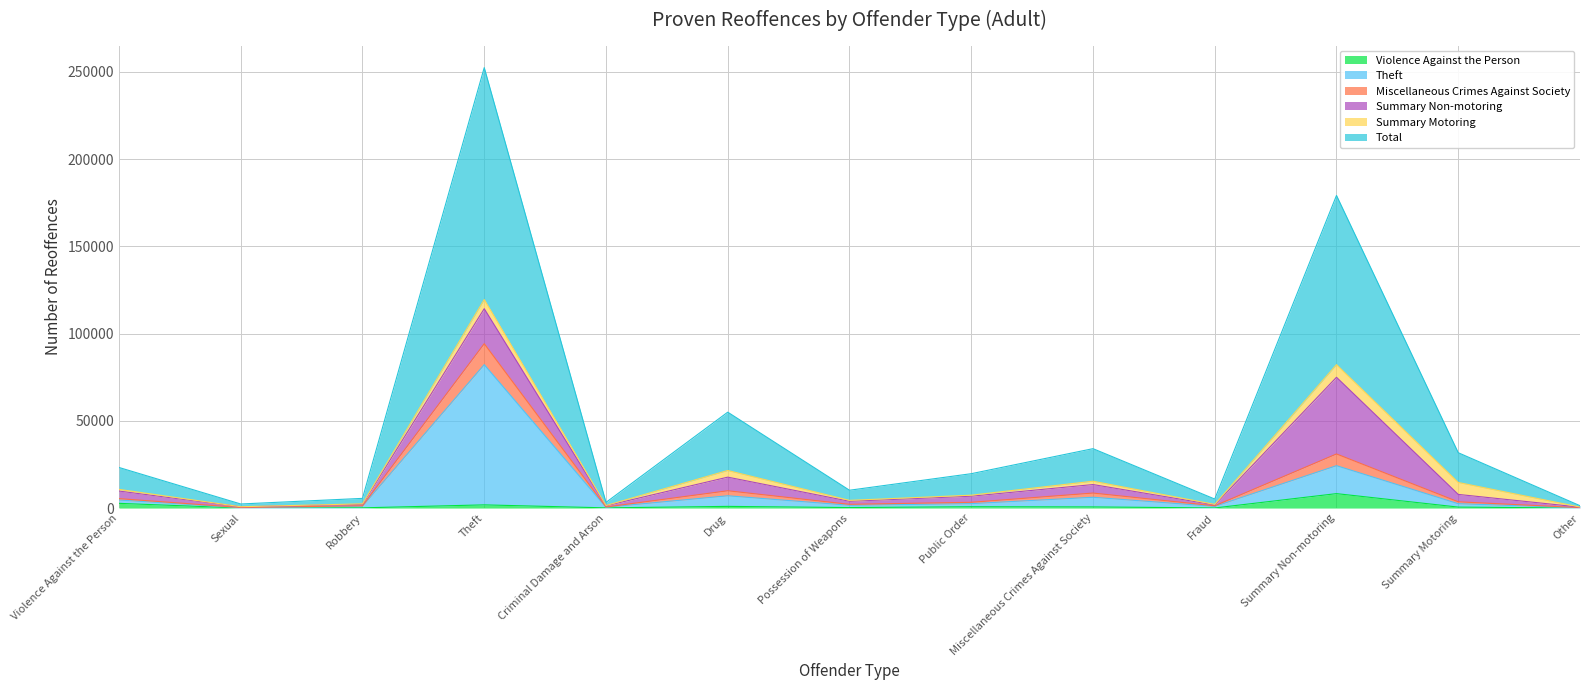

True or false: Miscellaneous Crimes Against Society has more than 0 points higher than both neighbors.

True